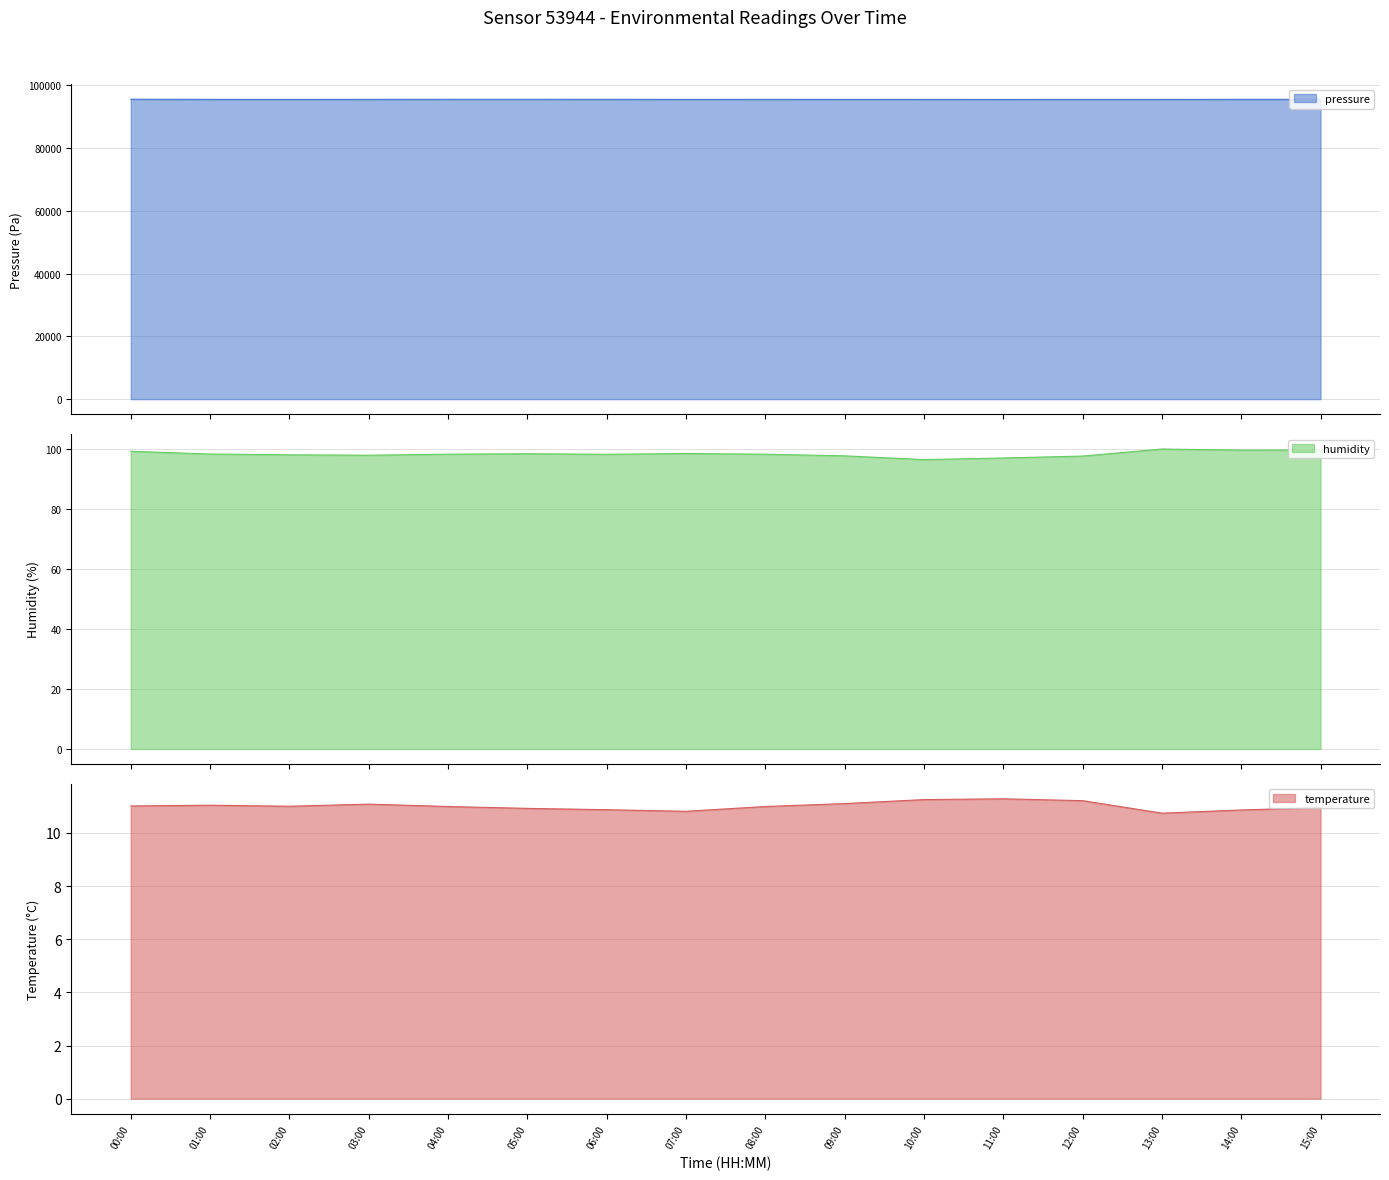

Reading left to right, extract all data points from this chart.

pressure: 95524.0	95477.8	95468.8	95481.2	95495.0	95496.8	95489.0	95468.5	95481.1	95473.2	95462.4	95453.1	95462.5	95463.2	95487.5	95490.4
humidity: 99.2	98.3	98.1	97.9	98.3	98.4	98.2	98.5	98.3	97.7	96.5	97.0	97.7	100.0	99.6	99.7
temperature: 11.0	11.0	11.0	11.1	11.0	10.9	10.9	10.8	11.0	11.1	11.2	11.3	11.2	10.7	10.9	10.9